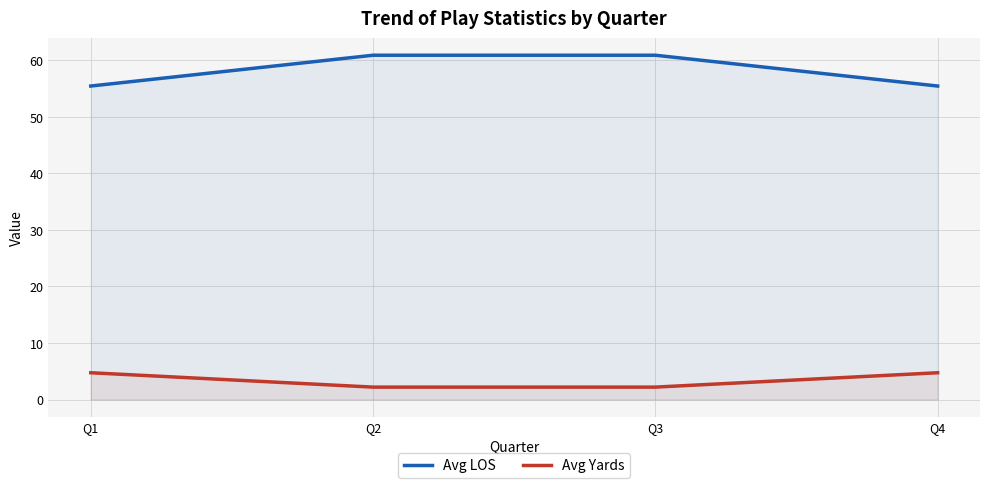

What is the maximum value shown in the chart?

60.9